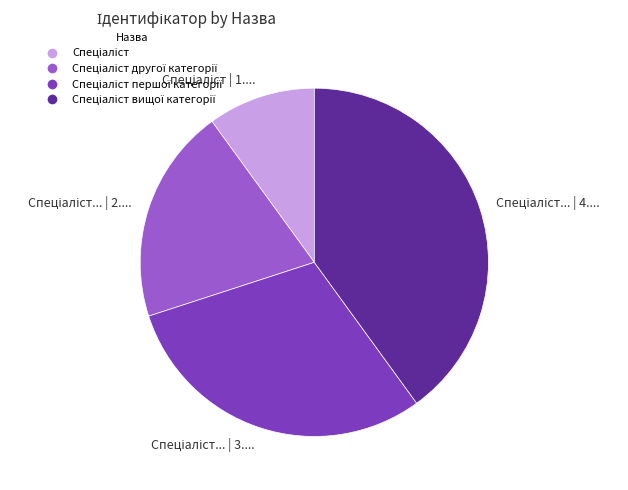

Is there any slice that represents more than half of the pie?

No